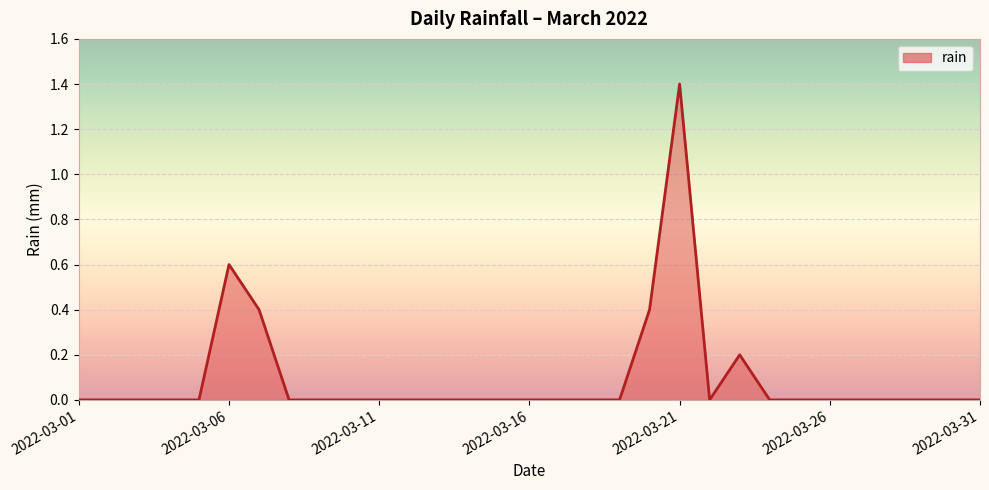

What is the maximum value shown in the chart?

1.4